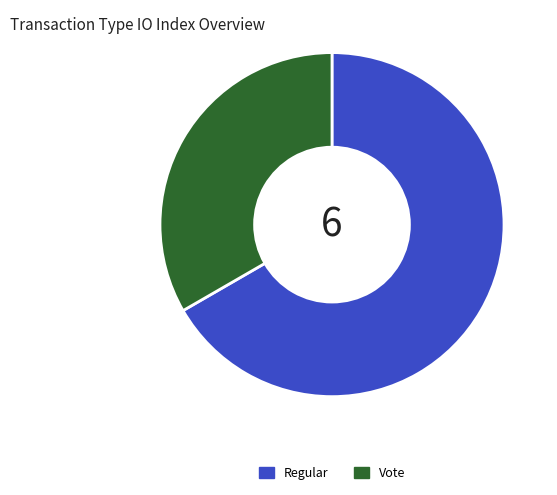

True or false: Vote accounts for 33% of the total.

True